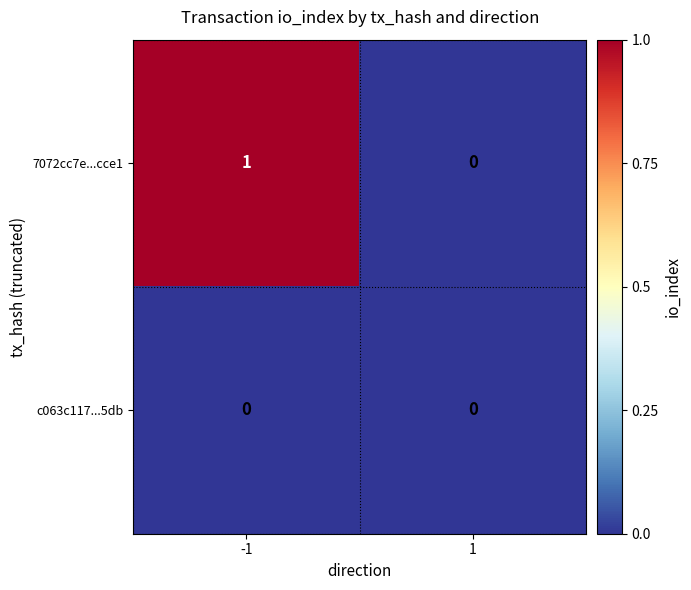

Reading right to left, extract all data points from this chart.

7072cc7e...cce1: 1=0	-1=1
c063c117...5db: 1=0	-1=0